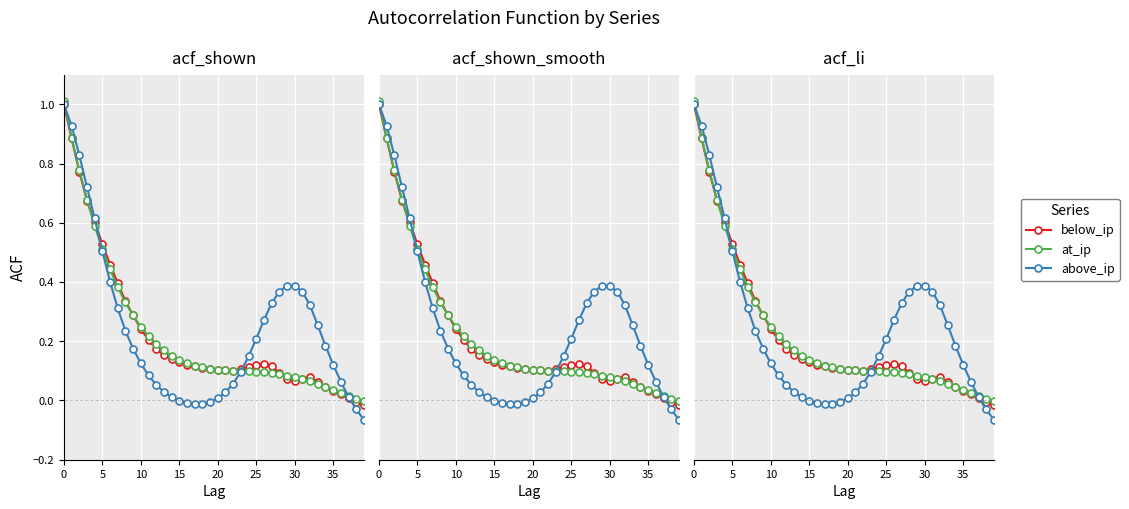

Is it true that above_ip equals -0.1 at 39?

True